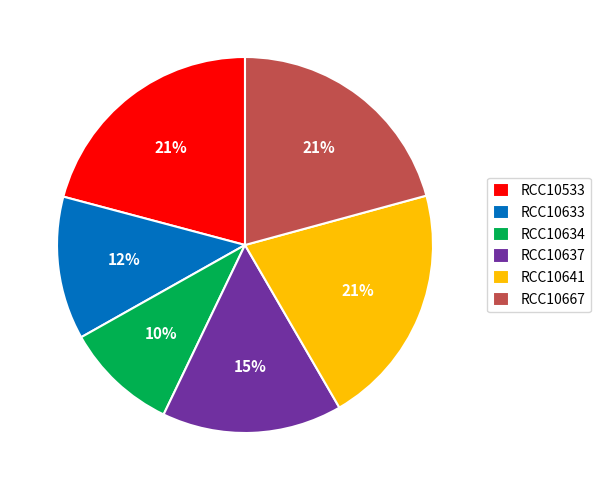

Do RCC10637 and RCC10634 together represent more than half of the pie?

No